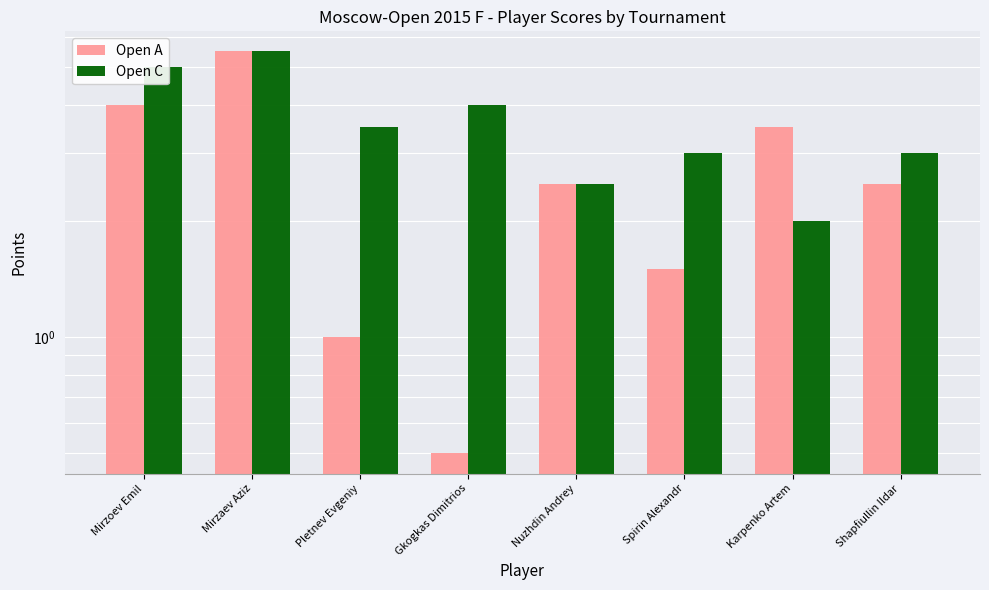

Reading right to left, extract all data points from this chart.

Open A: Shapfiullin Ildar=2.5	Karpenko Artem=3.5	Spirin Alexandr=1.5	Nuzhdin Andrey=2.5	Gkogkas Dimitrios=0.5	Pletnev Evgeniy=1.0	Mirzaev Aziz=5.5	Mirzoev Emil=4.0
Open C: Shapfiullin Ildar=3.0	Karpenko Artem=2.0	Spirin Alexandr=3.0	Nuzhdin Andrey=2.5	Gkogkas Dimitrios=4.0	Pletnev Evgeniy=3.5	Mirzaev Aziz=5.5	Mirzoev Emil=5.0